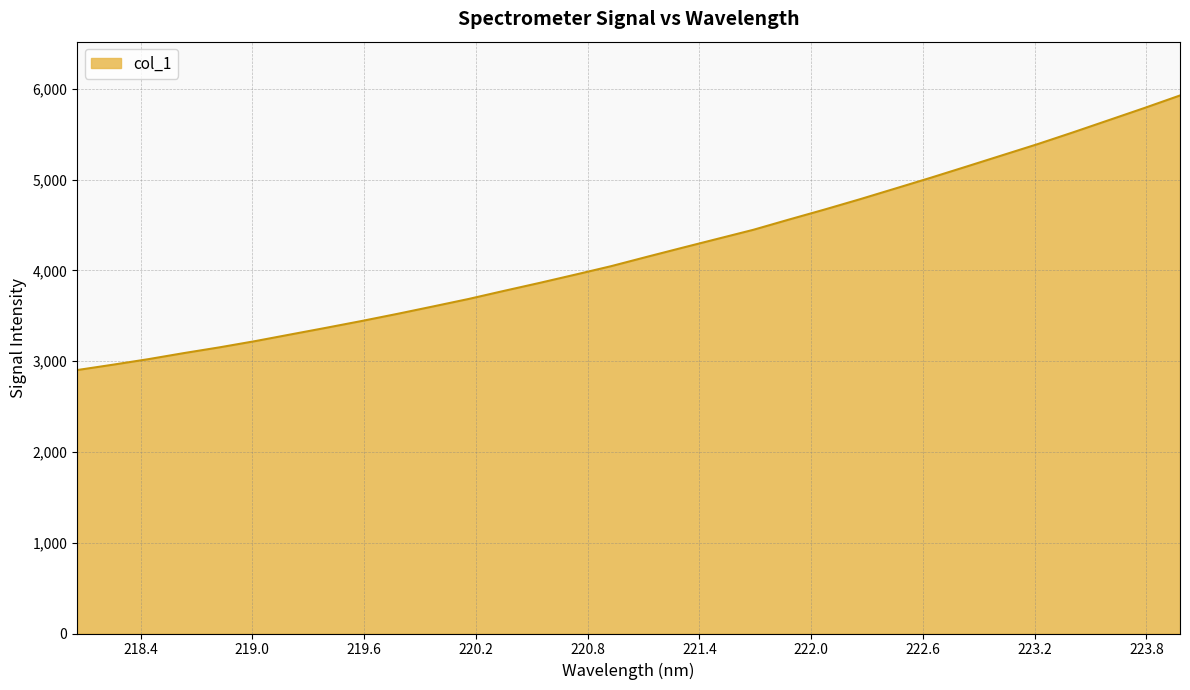

What is the minimum value shown in the chart?

2902.1